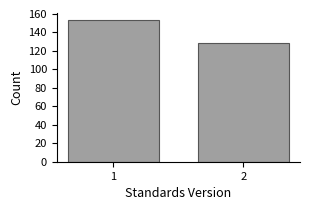

Reading left to right, extract all data points from this chart.

153	128